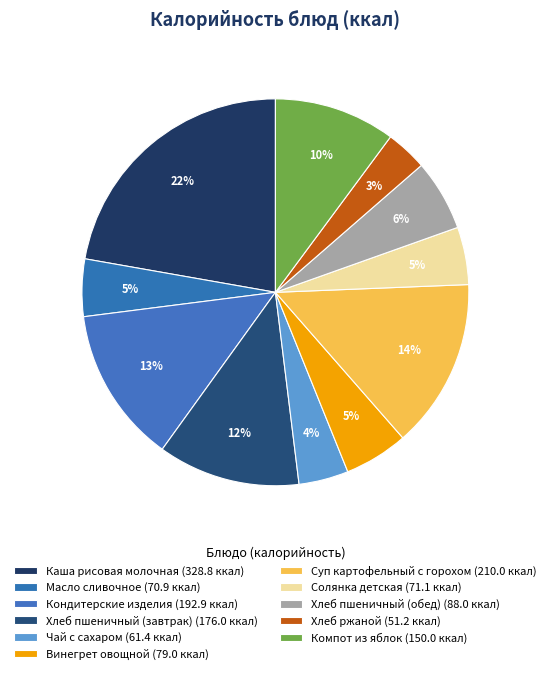

What percentage do Кондитерские изделия and Суп картофельный с горохом together represent?

27.2%